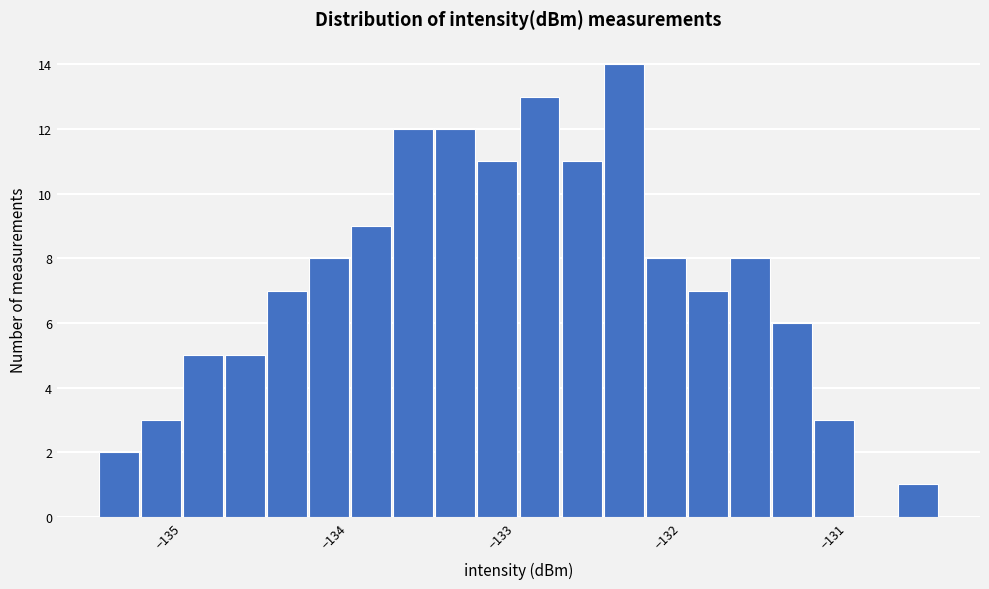

Around what value on the x-axis is the tallest bar? Give the approximate position of its centre, as read against the axis.

-132.3